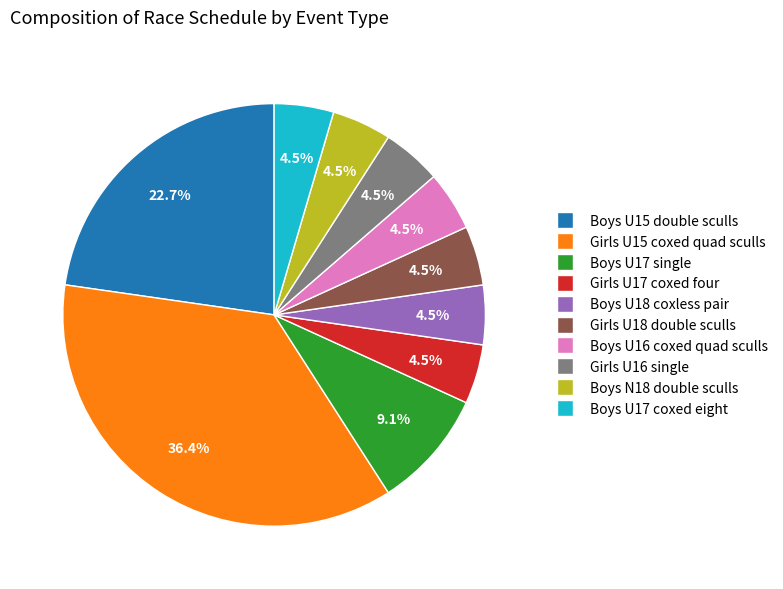

Count the number of slices in the pie.

10